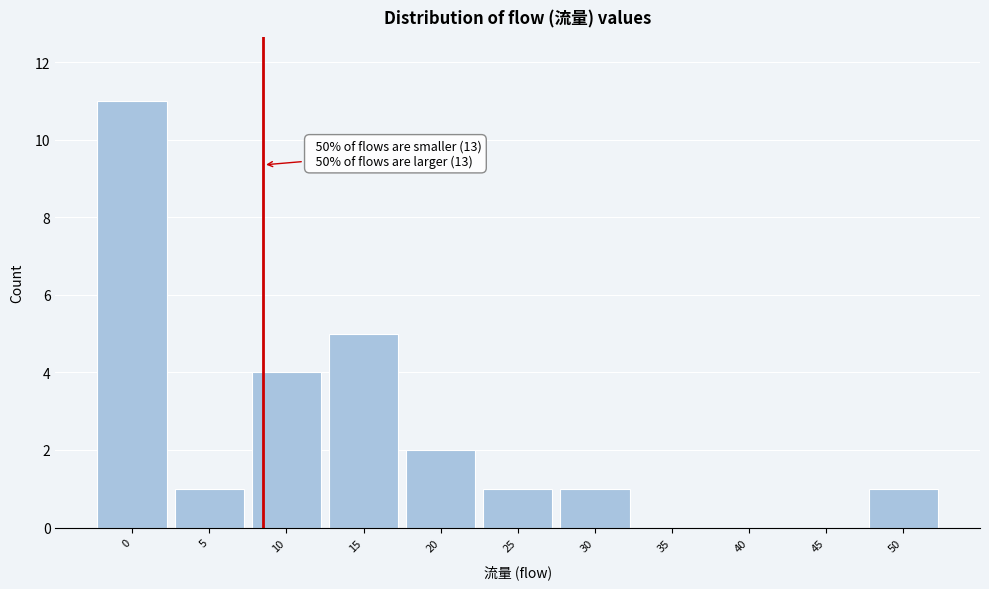

Reading left to right, what are all the values shown in this chart?

0=11	5=1	10=4	15=5	20=2	25=1	30=1	35=0	40=0	45=0	50=1